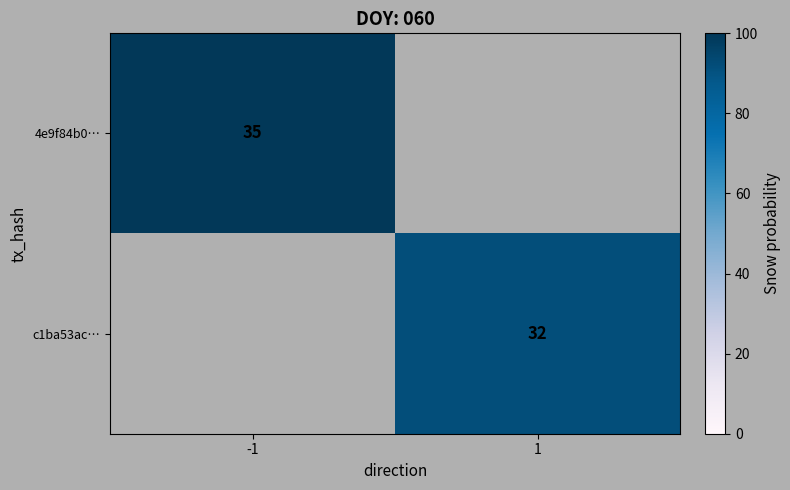

Is it true that c1ba53ac… equals 32 at 1?

True